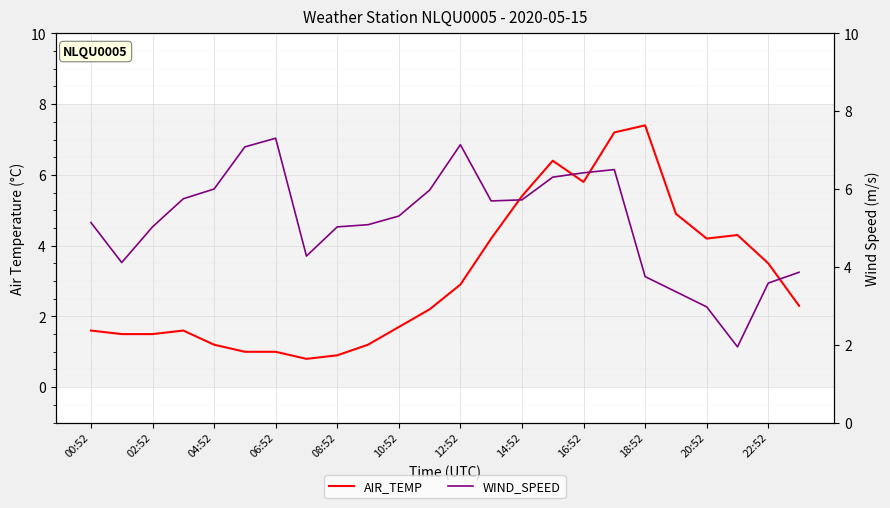

What is the spread (max minus min) of values at 23?

1.6